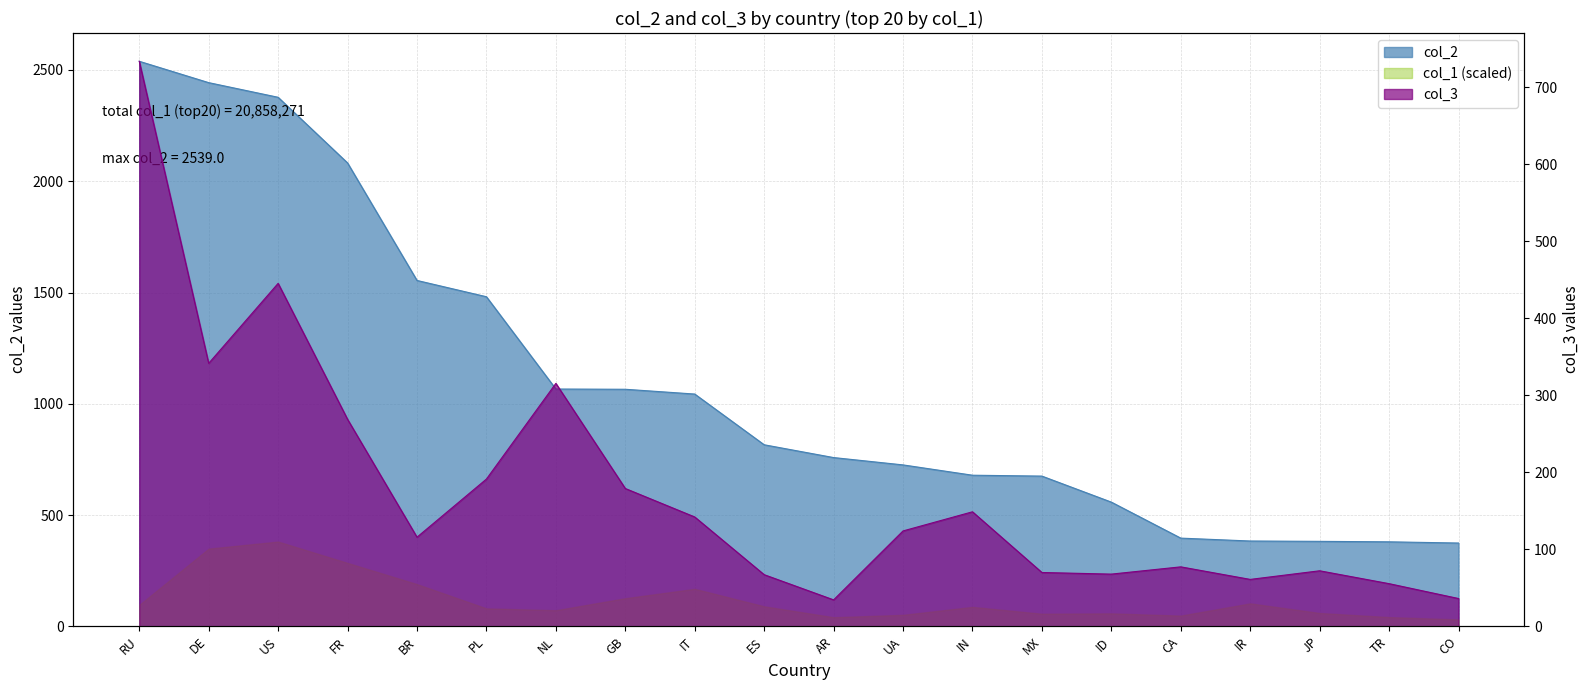

The value of col_3 at IT is 55.1. True or false?

False